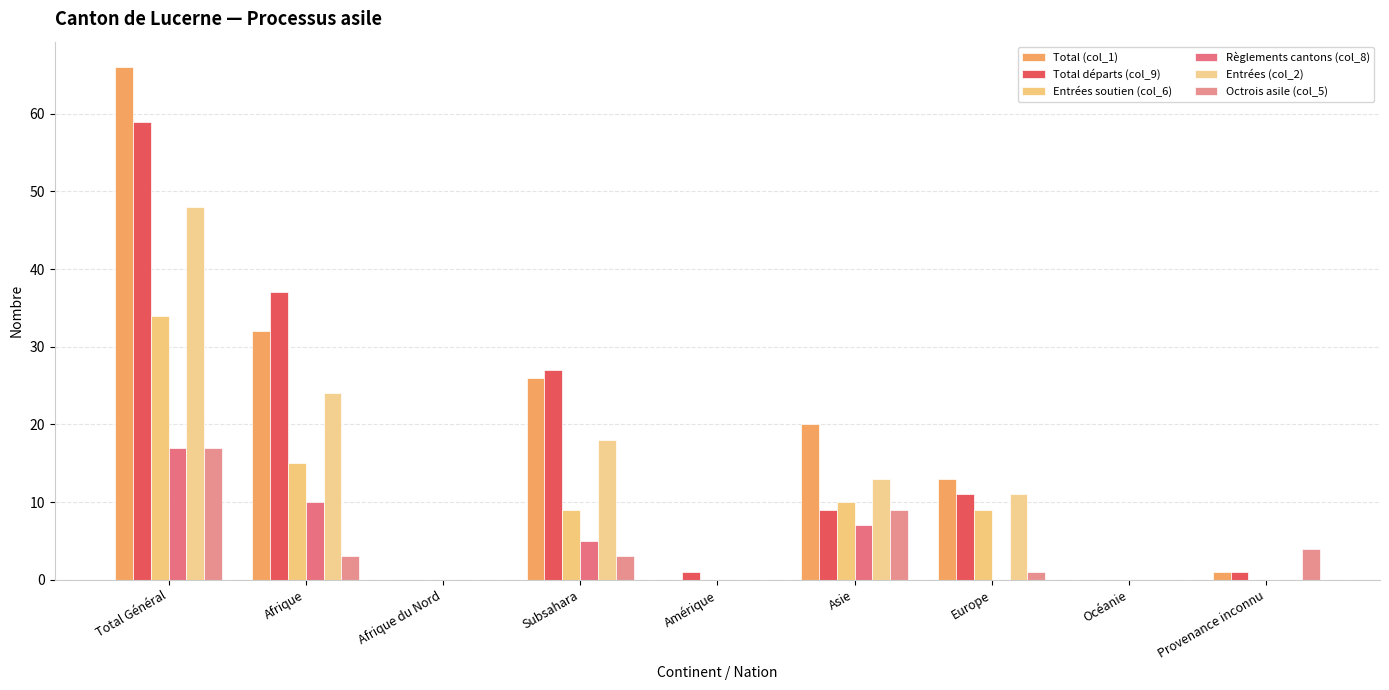

At which label does Octrois asile (col_5) reach its peak?

Total Général